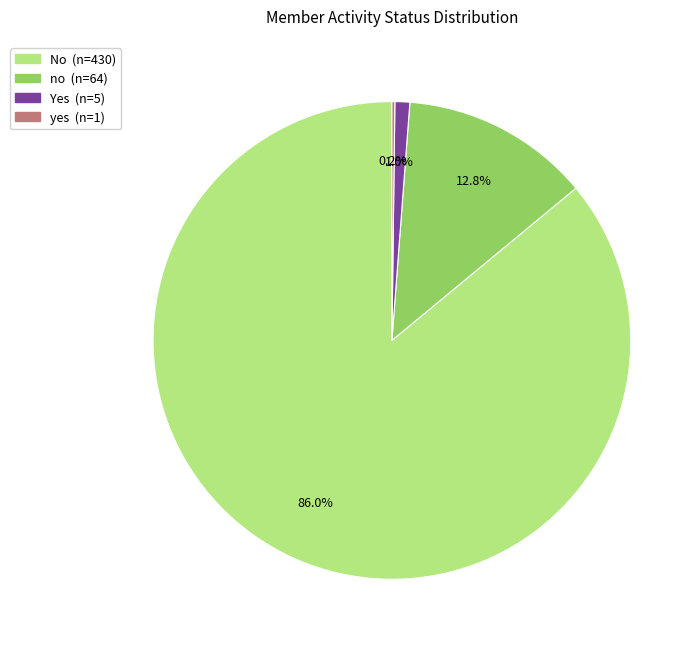

Is there any slice that represents more than half of the pie?

Yes